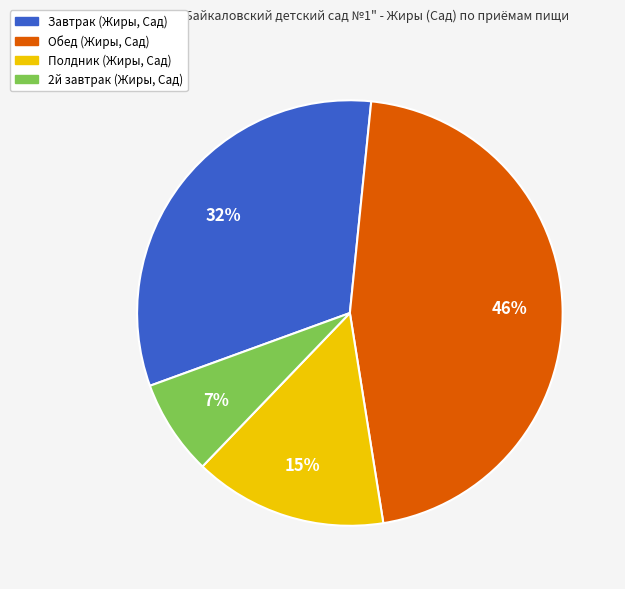

To the nearest percent, what percentage of the pie is Обед (Жиры, Сад)?

46%